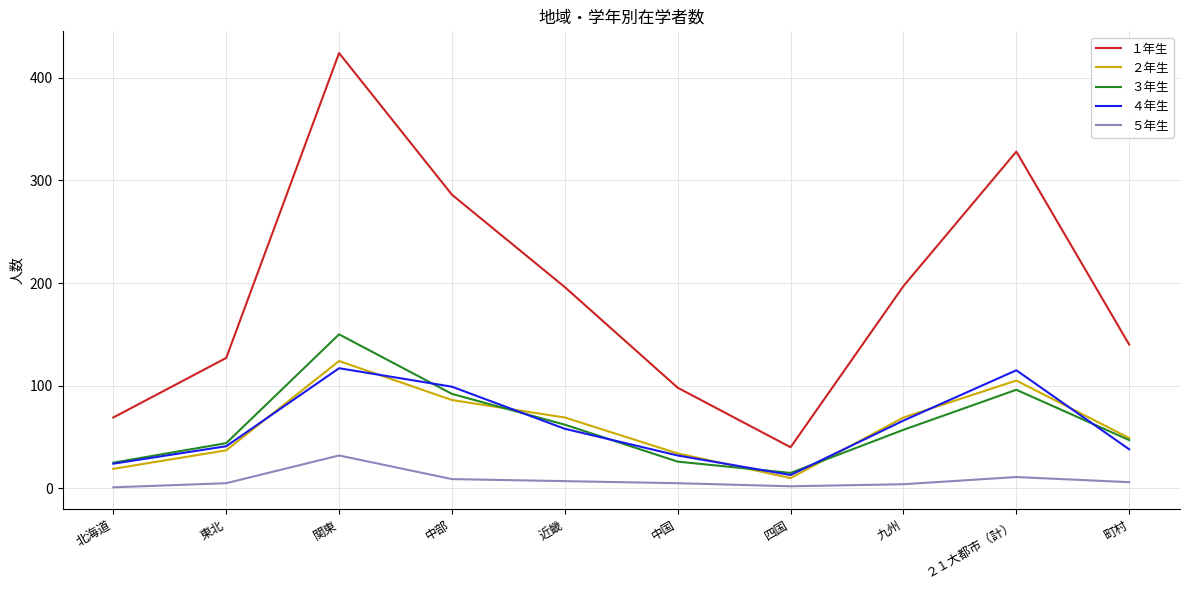

Between which two adjacent categories do ４年生 and ２年生 first intersect?

東北 and 関東